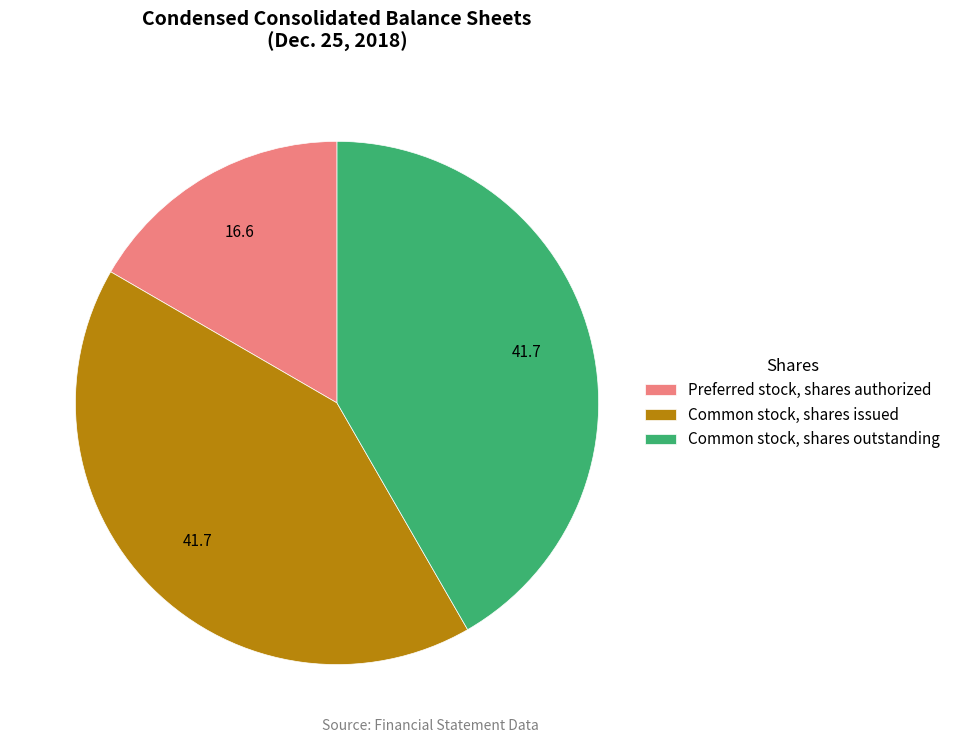

Is the sum of Common stock, shares issued and Common stock, shares outstanding greater than half?

Yes